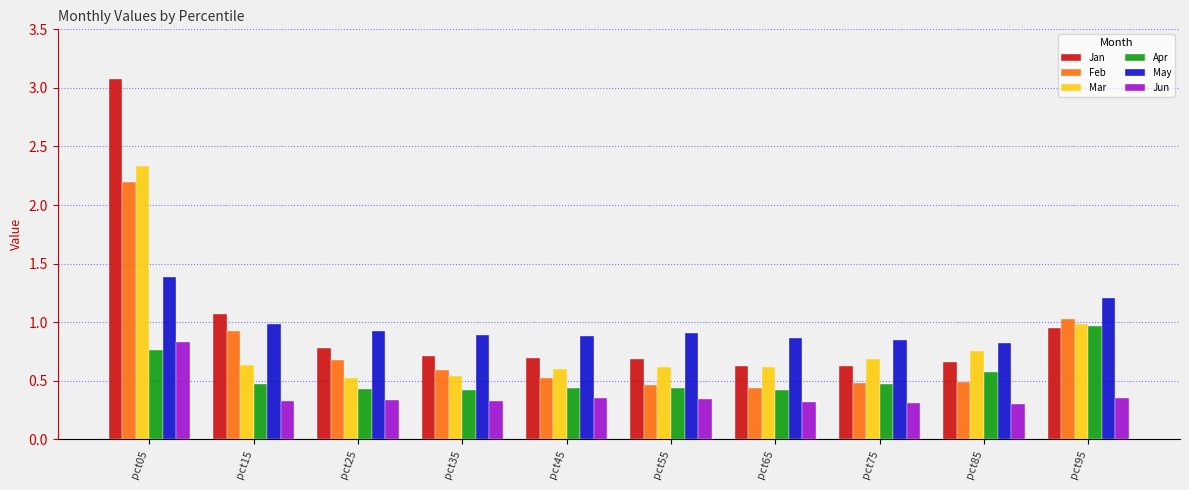

Which category has the highest value in the Feb series?

pct05